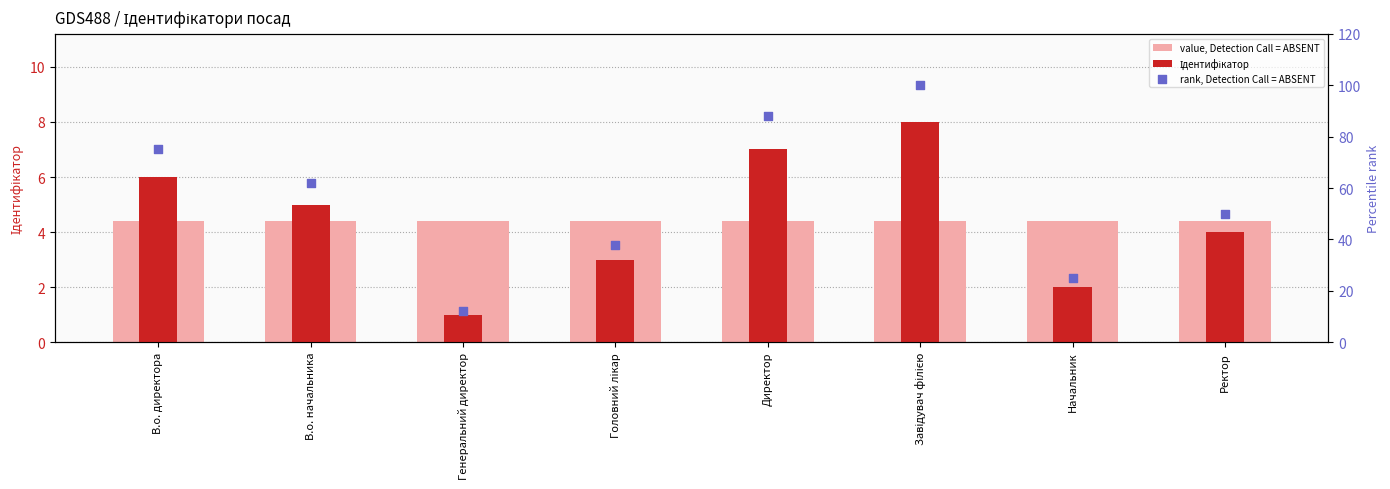

Which series reaches the minimum Y coordinate?

Ідентифікатор